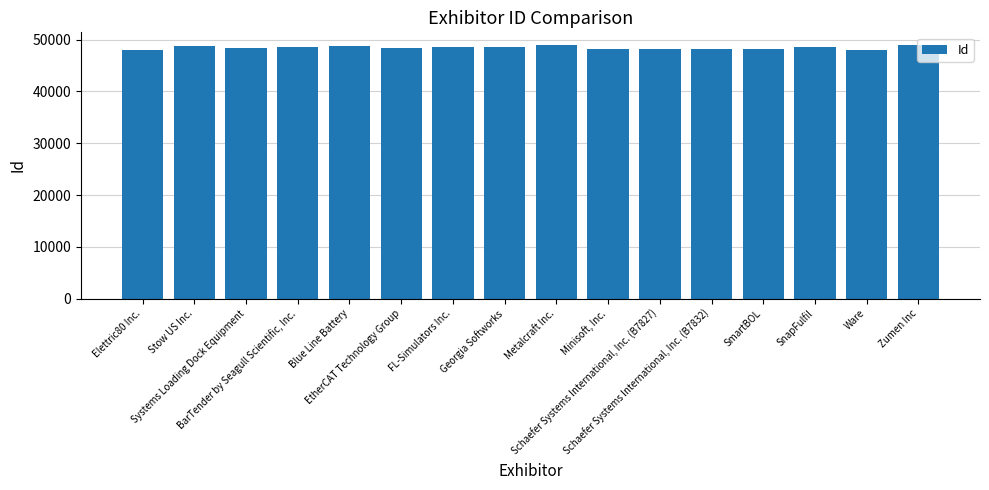

What is the smallest value displayed?

48086